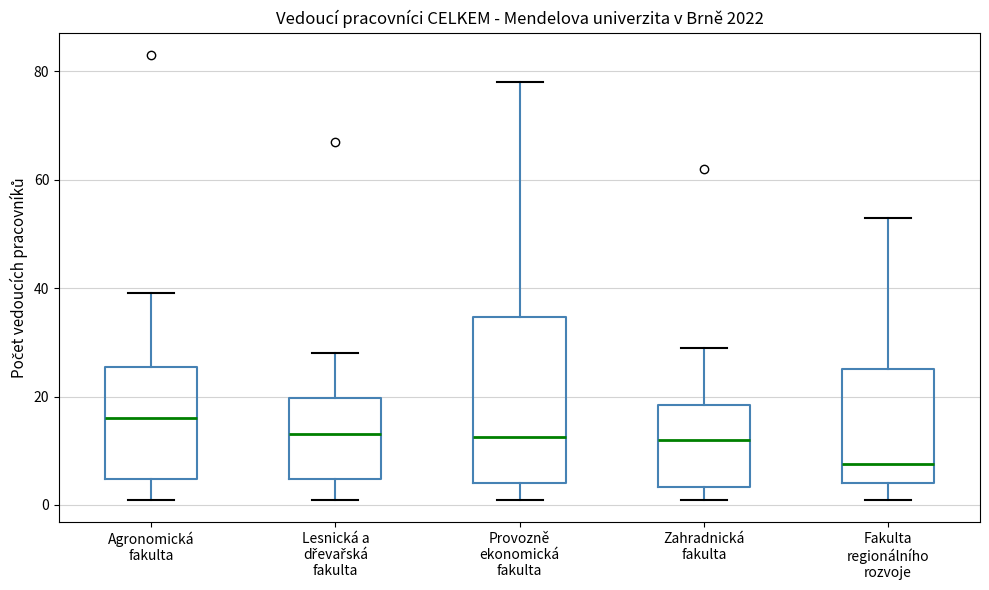

Reading left to right, transcribe this box plot: for each box, give where its median line is, the range the box spans, and where its two whiskers end, as read against the y-axis. The values are not printed on the chart, so give them approximately, as read against the axis.

Agronomická fakulta: median 16, box 4 to 26, whiskers 2 to 40
Lesnická a dřevařská fakulta: median 14, box 4 to 20, whiskers 2 to 28
Provozně ekonomická fakulta: median 12, box 4 to 34, whiskers 2 to 78
Zahradnická fakulta: median 12, box 4 to 18, whiskers 2 to 30
Fakulta regionálního rozvoje: median 8, box 4 to 26, whiskers 2 to 54